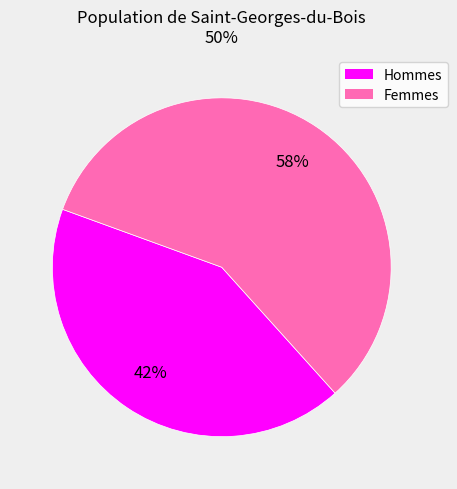

To the nearest percent, what is the difference between the largest and smallest slice percentages?

16%